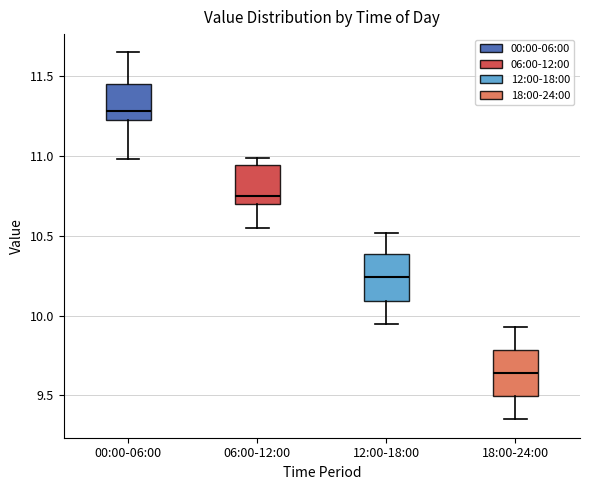

Reading left to right, read every box against the y-axis: the position of its median line, the range the box covers, and the ends of its whiskers. The values are not printed on the chart, so give them approximately, as read against the axis.

00:00-06:00: median 11.30, box 11.25 to 11.45, whiskers 11.00 to 11.65
06:00-12:00: median 10.75, box 10.70 to 10.95, whiskers 10.55 to 11.00
12:00-18:00: median 10.25, box 10.10 to 10.40, whiskers 9.95 to 10.50
18:00-24:00: median 9.65, box 9.50 to 9.80, whiskers 9.35 to 9.95